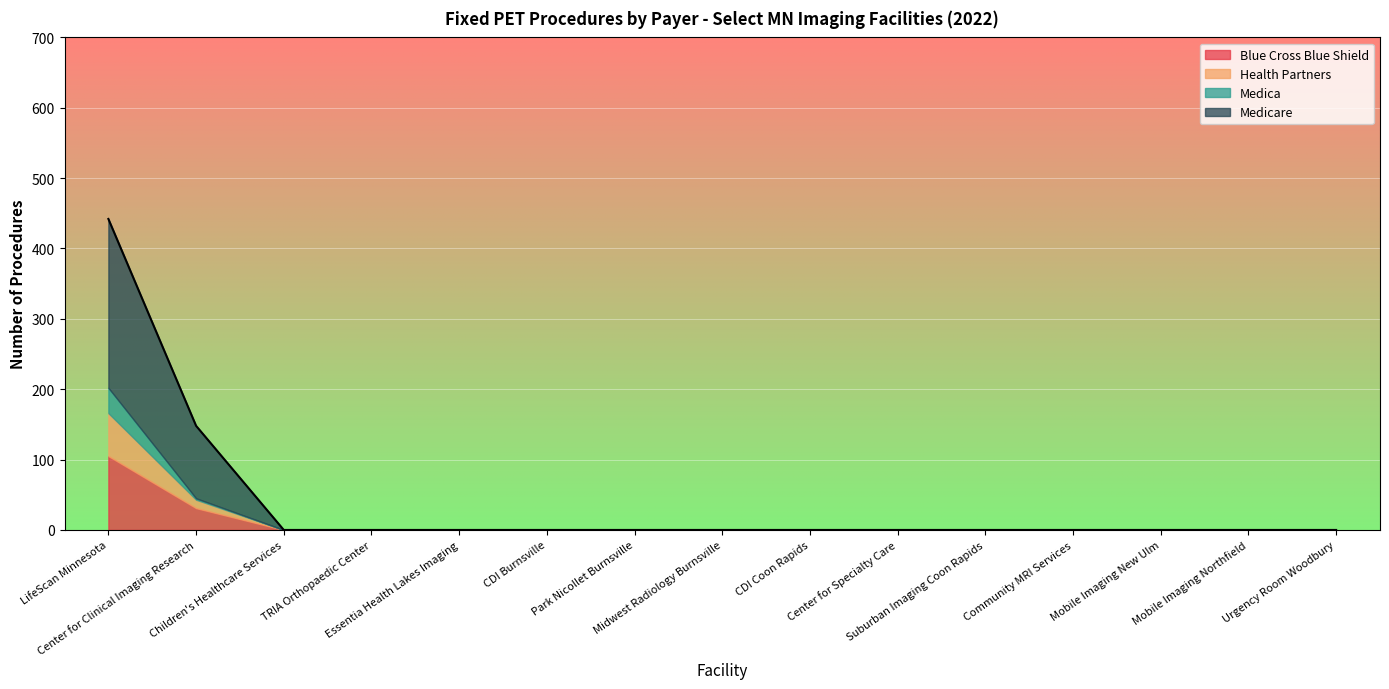

Rank the categories by Blue Cross Blue Shield value from lowest to highest.

Children's Healthcare Services, TRIA Orthopaedic Center, Essentia Health Lakes Imaging, CDI Burnsville, Park Nicollet Burnsville, Midwest Radiology Burnsville, CDI Coon Rapids, Center for Specialty Care, Suburban Imaging Coon Rapids, Community MRI Services, Mobile Imaging New Ulm, Mobile Imaging Northfield, Urgency Room Woodbury, Center for Clinical Imaging Research, LifeScan Minnesota